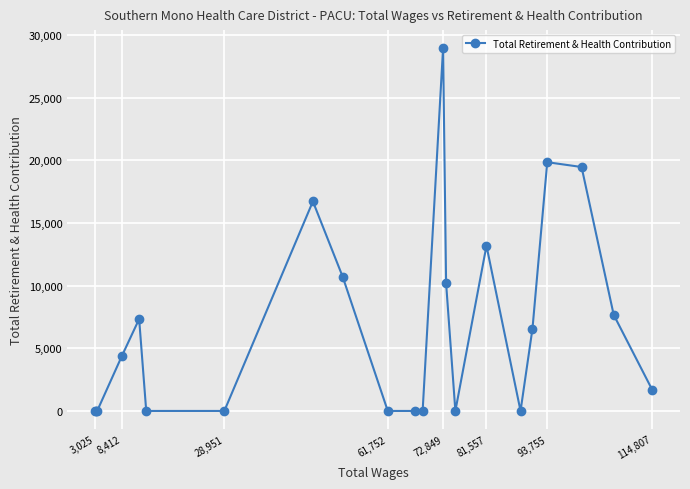

At which label is the value closest to 14471?

81,557